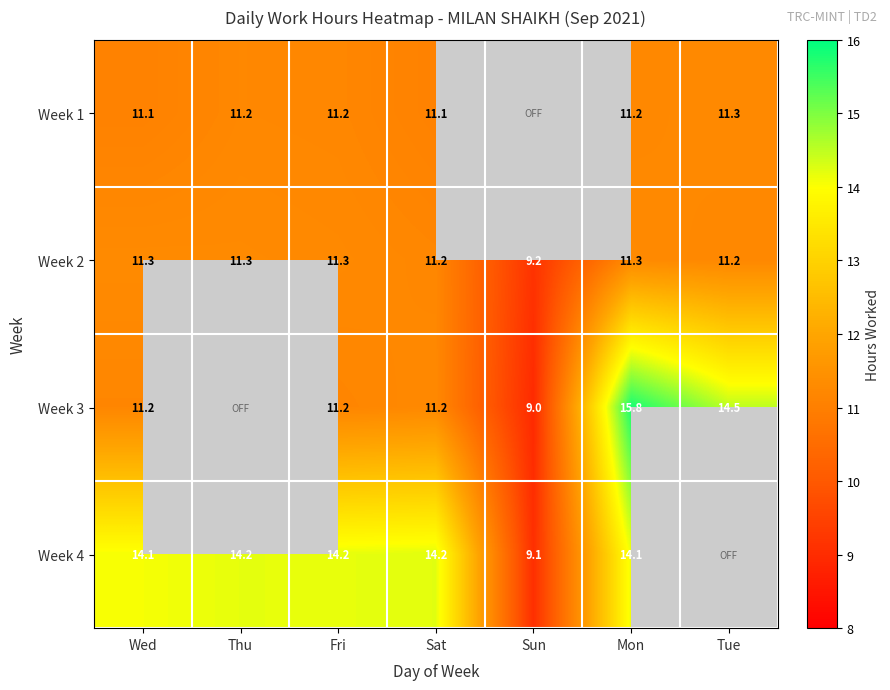

Which series changed the most between Sat and Mon?

Week 3